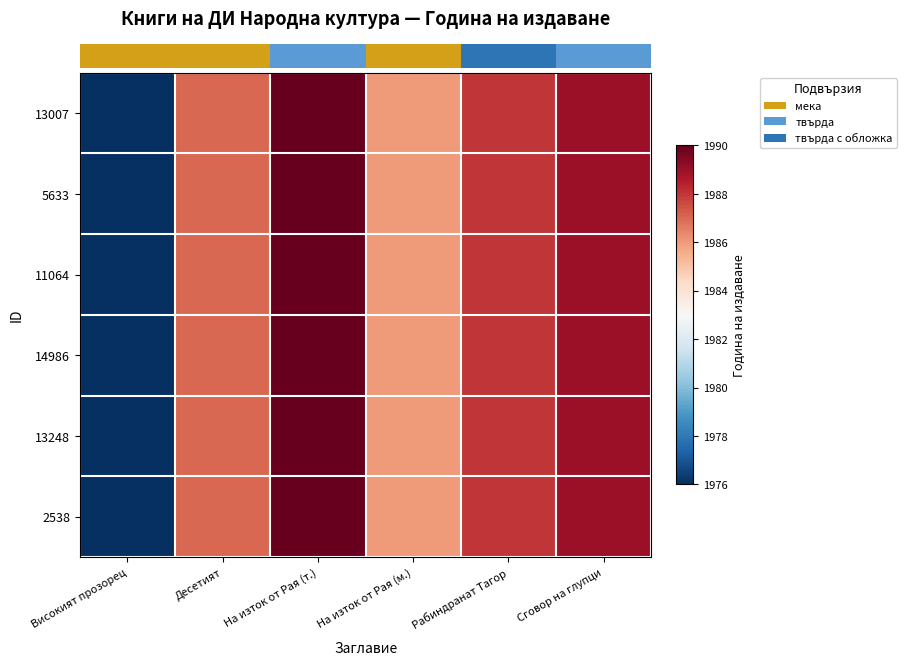

What is the total value across all series at Сговор на глупци?

11934